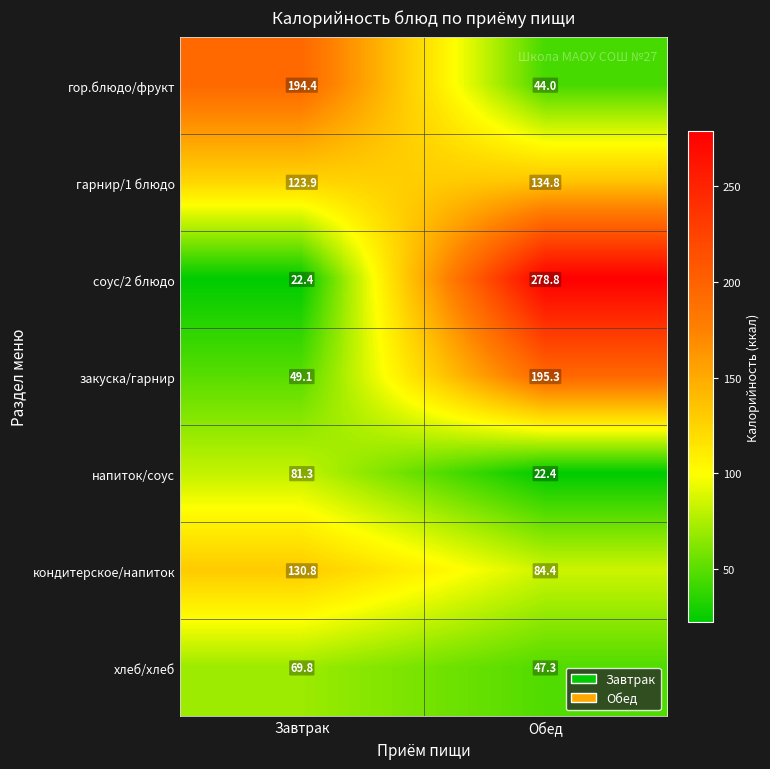

The value of гор.блюдо/фрукт at Обед is 79.0. True or false?

False